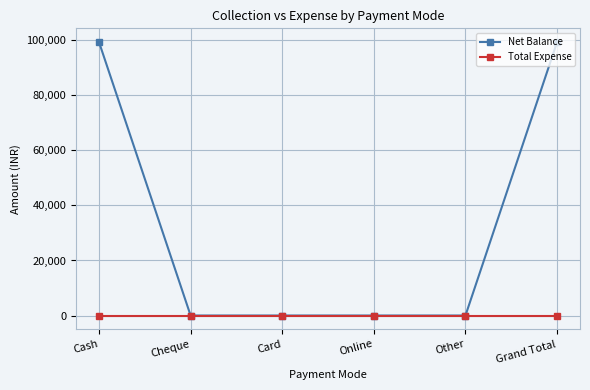

Reading right to left, transcribe all the data shown in this chart.

Net Balance: Grand Total=99395	Other=0	Online=0	Card=0	Cheque=0	Cash=99395
Total Expense: Grand Total=0	Other=0	Online=0	Card=0	Cheque=0	Cash=0